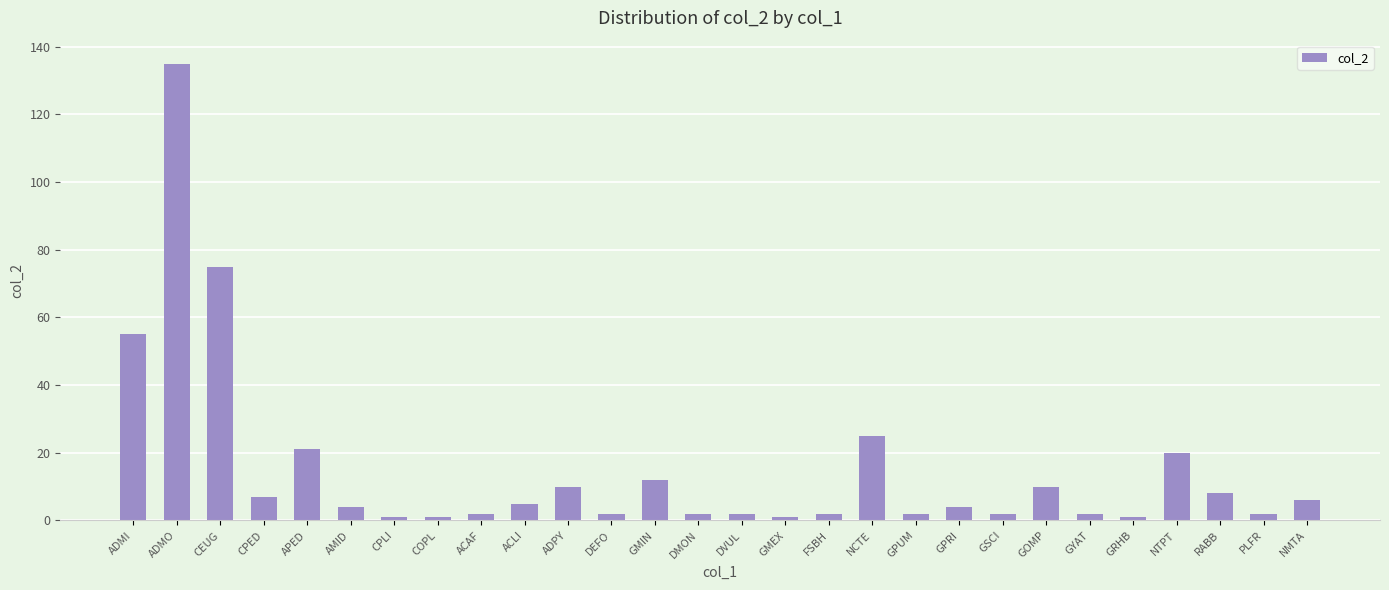

What is the label of the 17th bar from the left?

FSBH